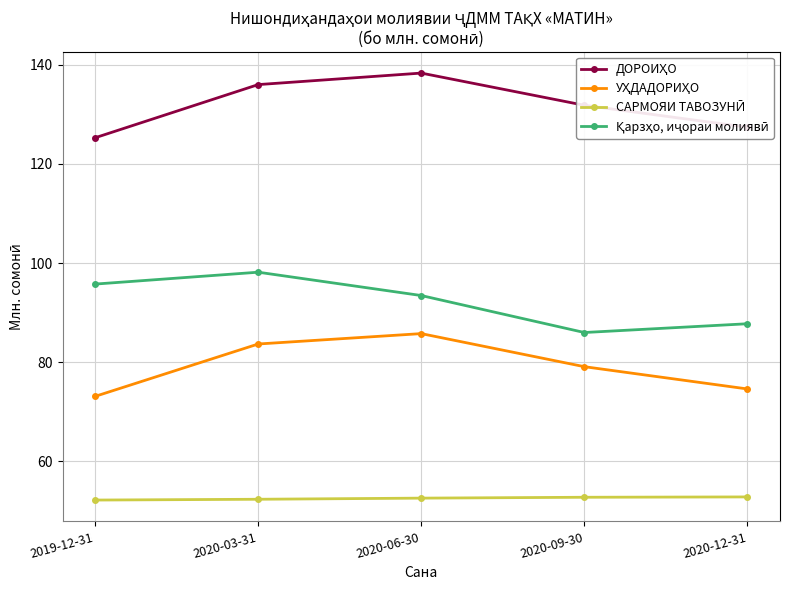

Which label corresponds to the largest value in the chart?

2020-06-30